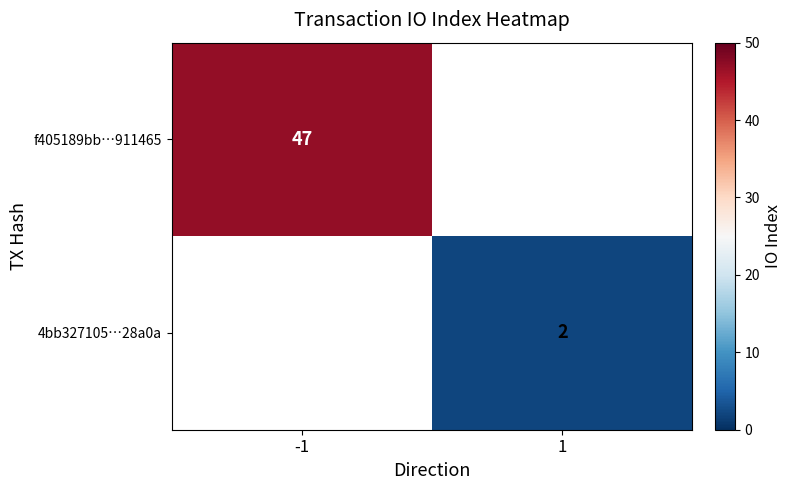

The value of f405189bb…911465 at -1 is 47. True or false?

True